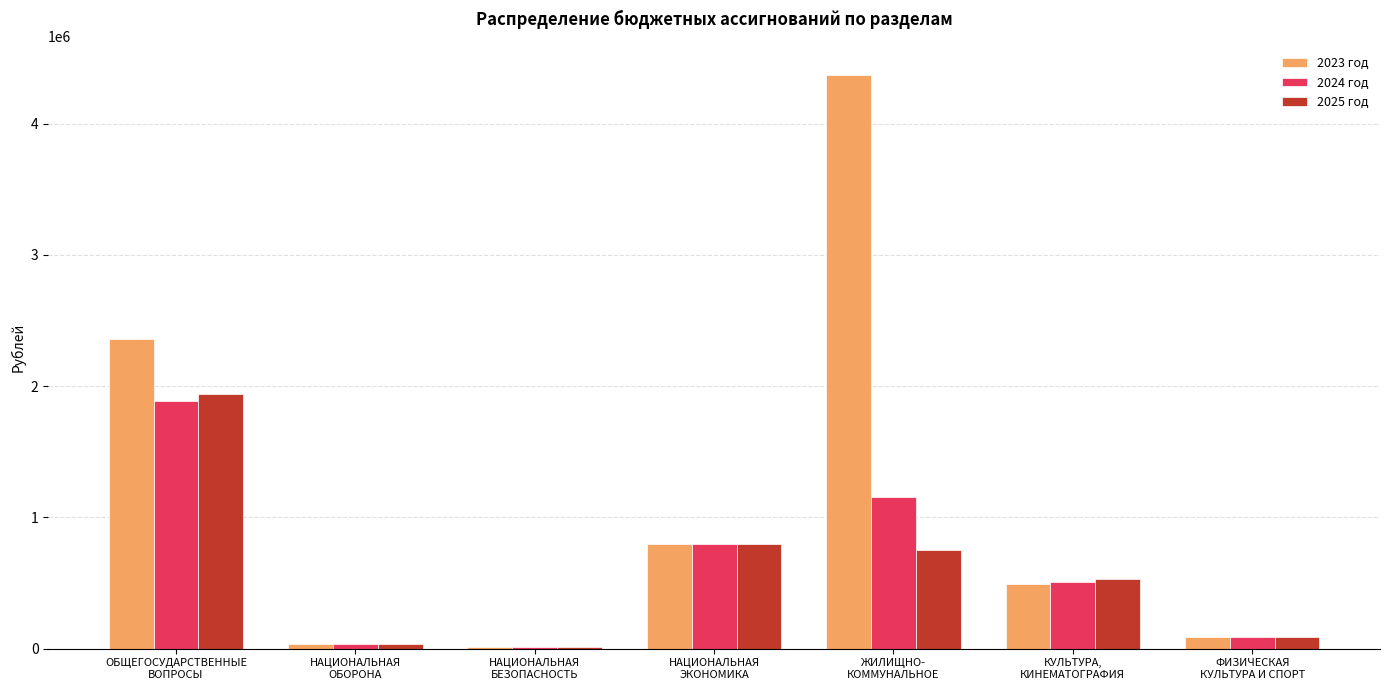

What is the sum of all 2023 год values?

8163529.0